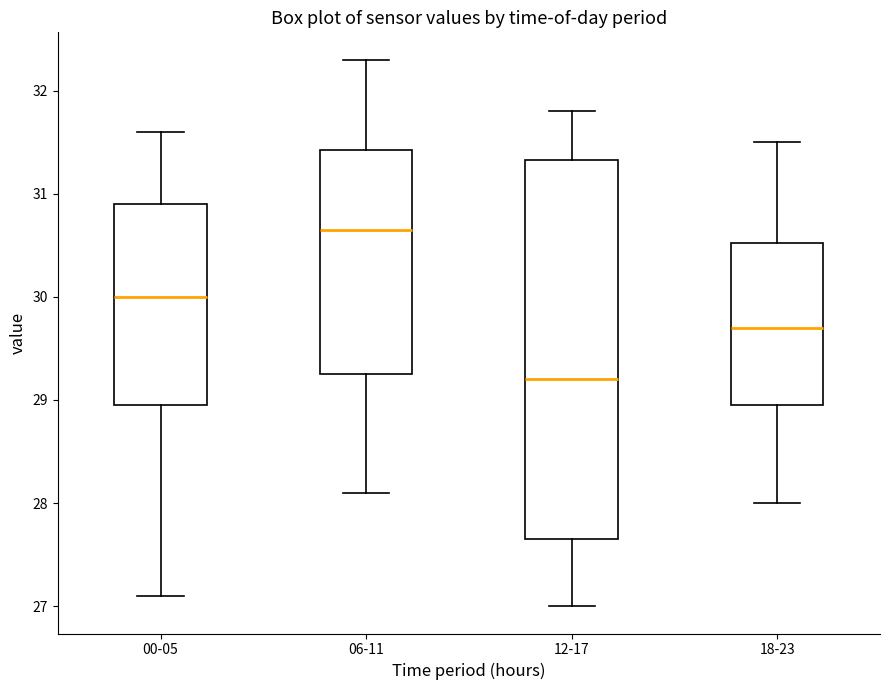

Which box has the lowest median line?

12-17